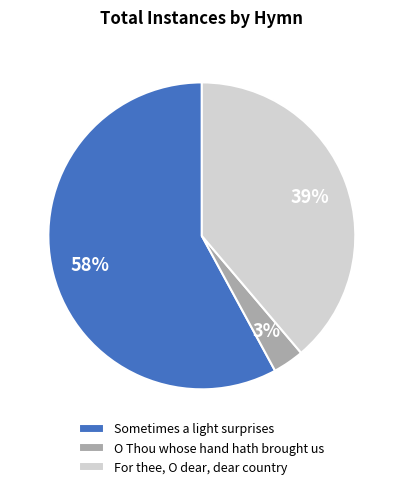

Rank the categories by value from highest to lowest.

Sometimes a light surprises, For thee, O dear, dear country, O Thou whose hand hath brought us